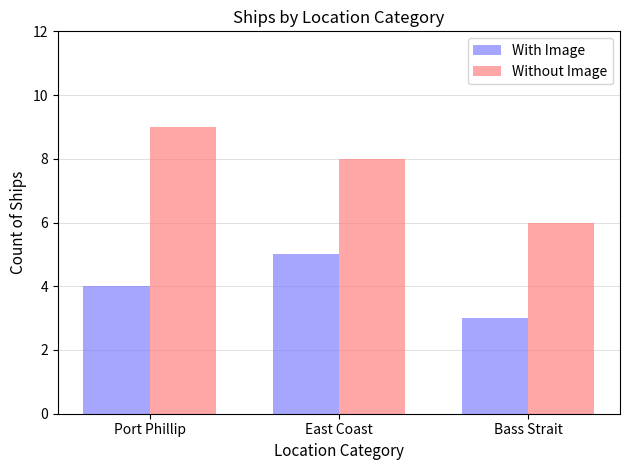

Reading left to right, extract all data points from this chart.

With Image: 4	5	3
Without Image: 9	8	6